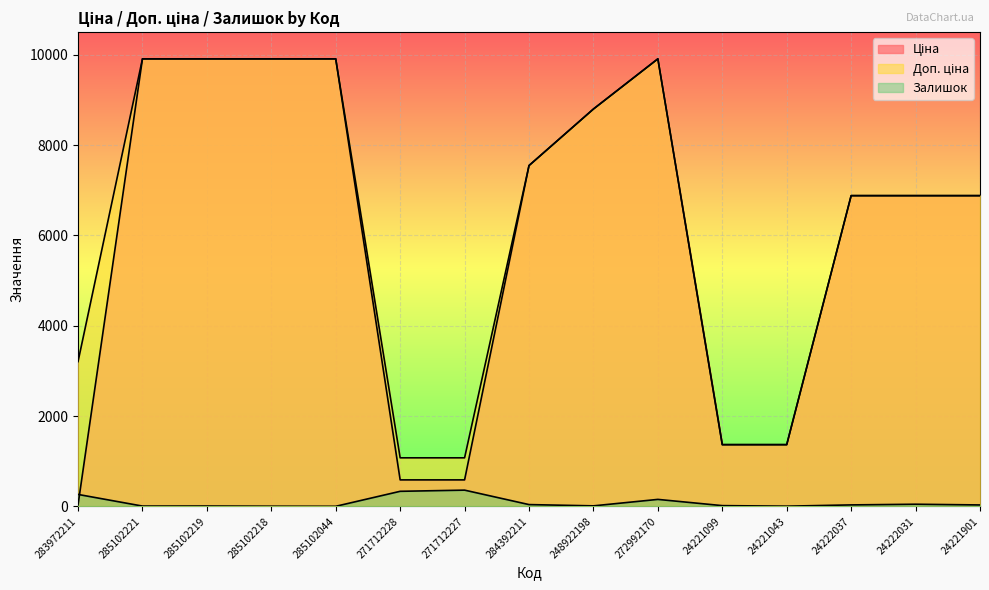

True or false: Залишок has a value of 6.4 at 248922198.

False